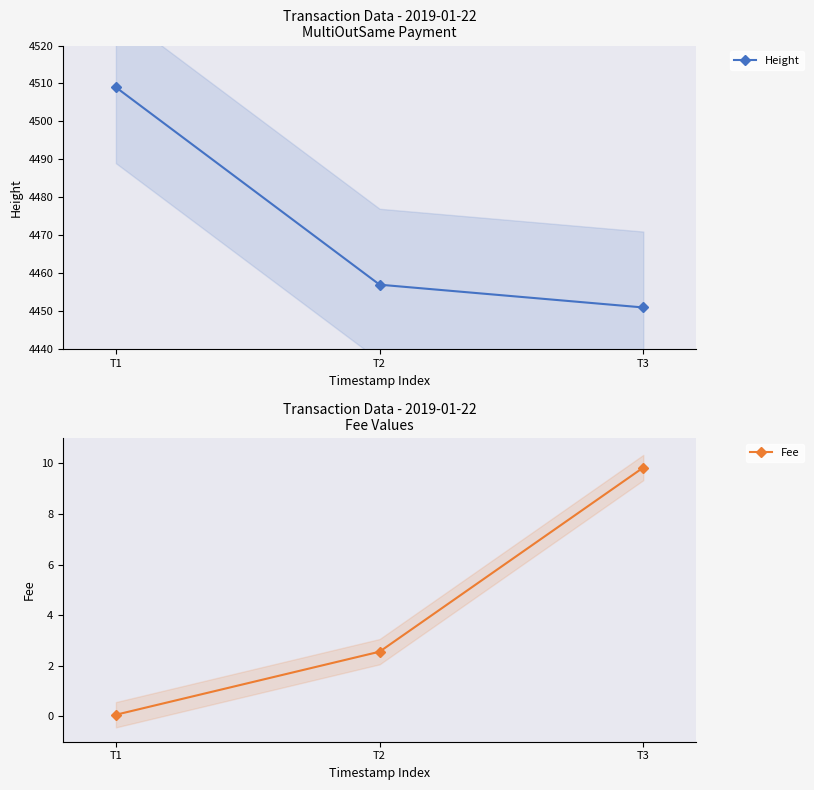

Which label corresponds to the smallest value in the chart?

T1